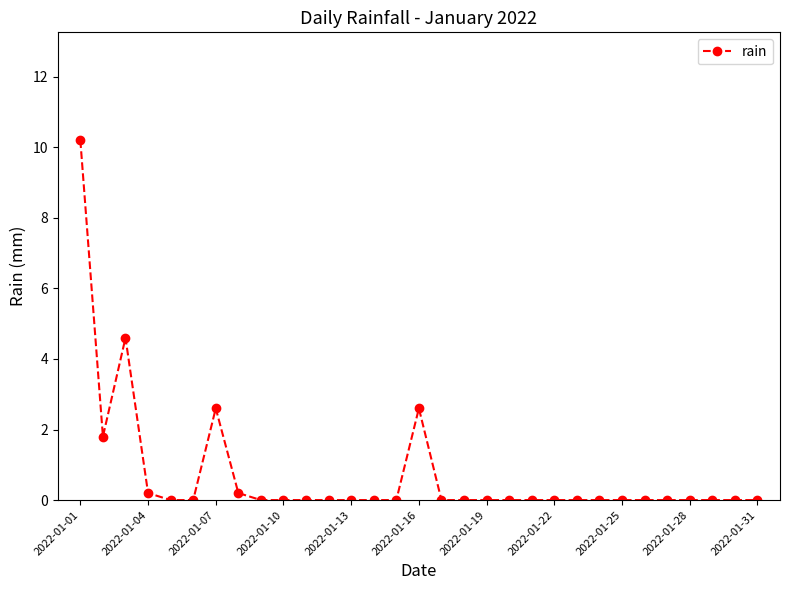

What is the sum of all values?

22.2